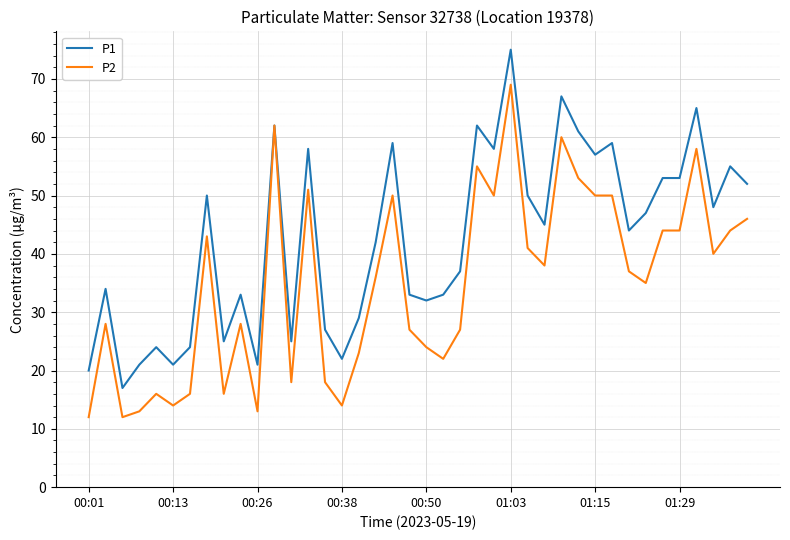

What is the lowest value of the P1 series?

17